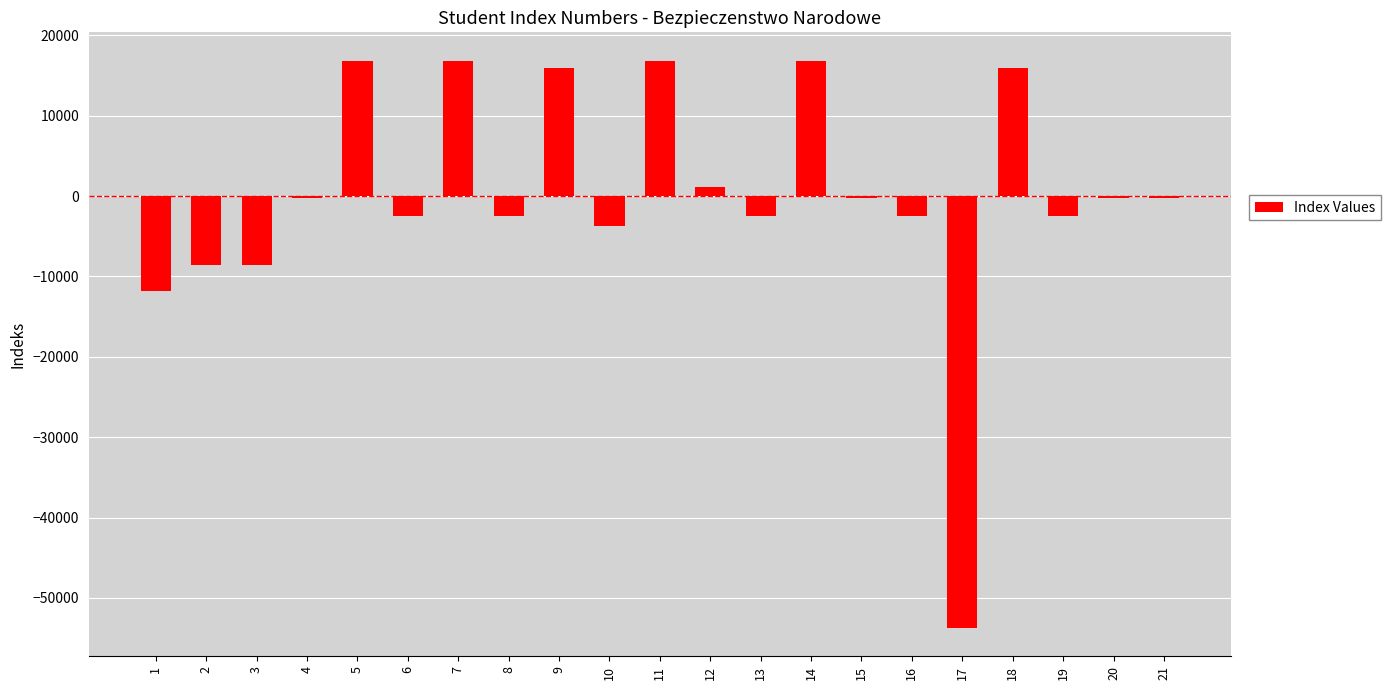

What is the difference between the maximum and minimum values?

70570.0